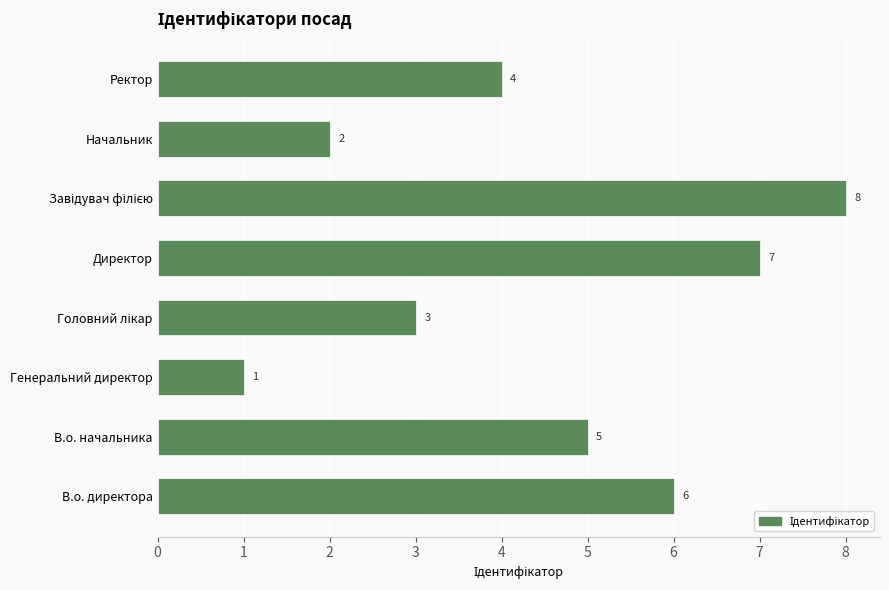

What is the sum of the values at Начальник and В.о. начальника?

7